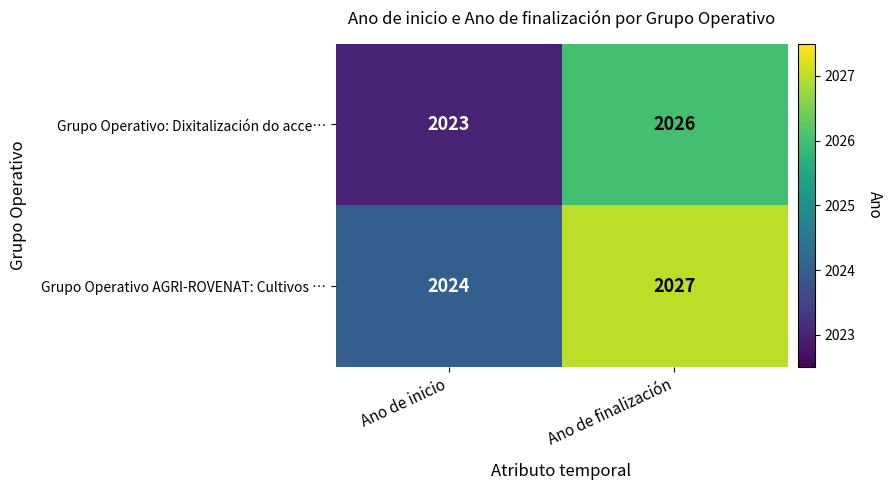

Where is Grupo Operativo: Dixitalización do acce… nearest to the value 2024?

Ano de inicio